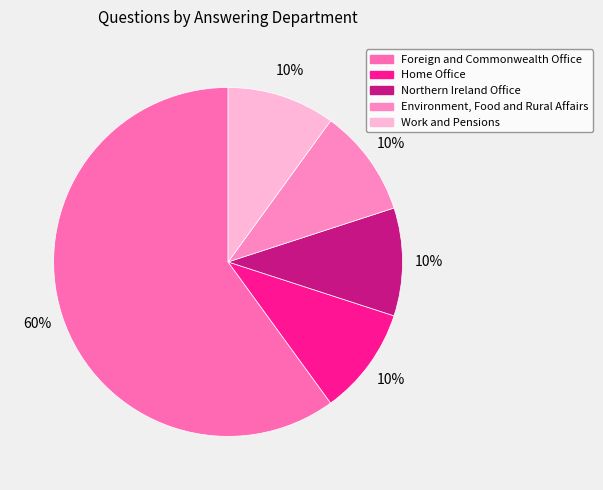

Is there any slice that represents more than half of the pie?

Yes